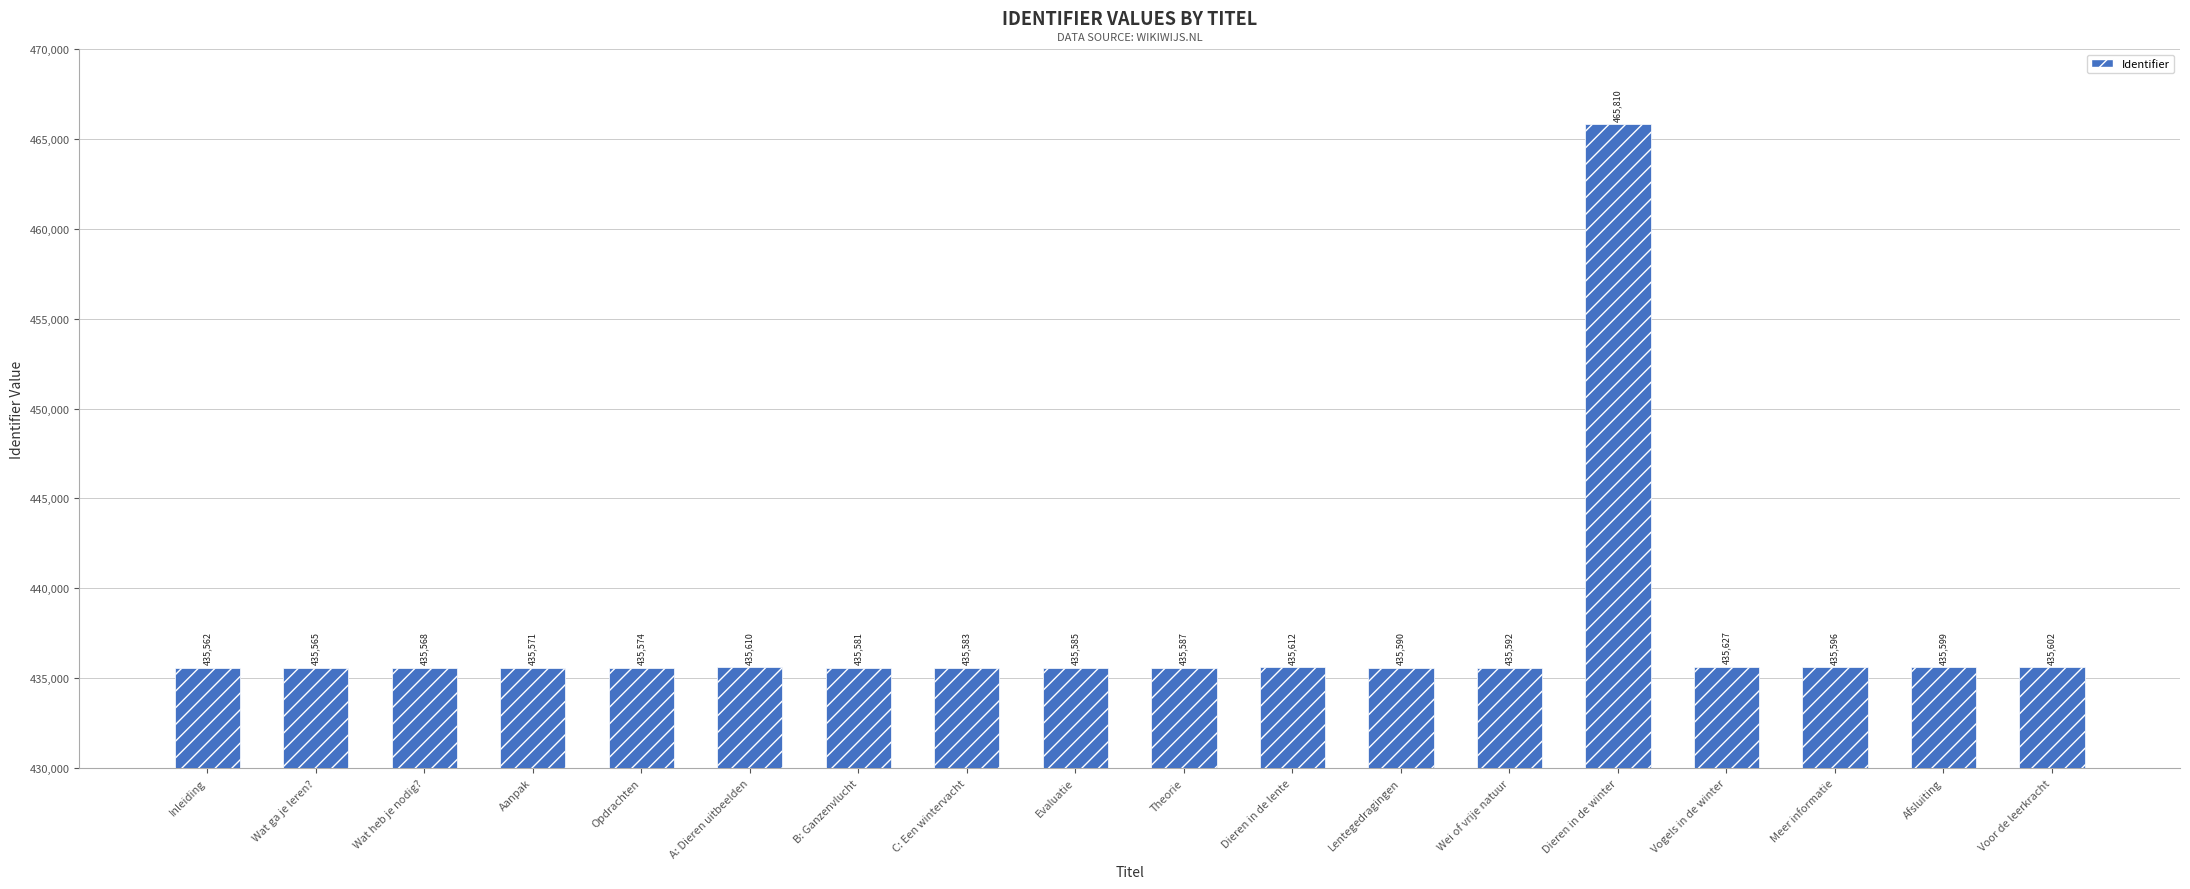

What is the change in value from Aanpak to A: Dieren uitbeelden?

+39